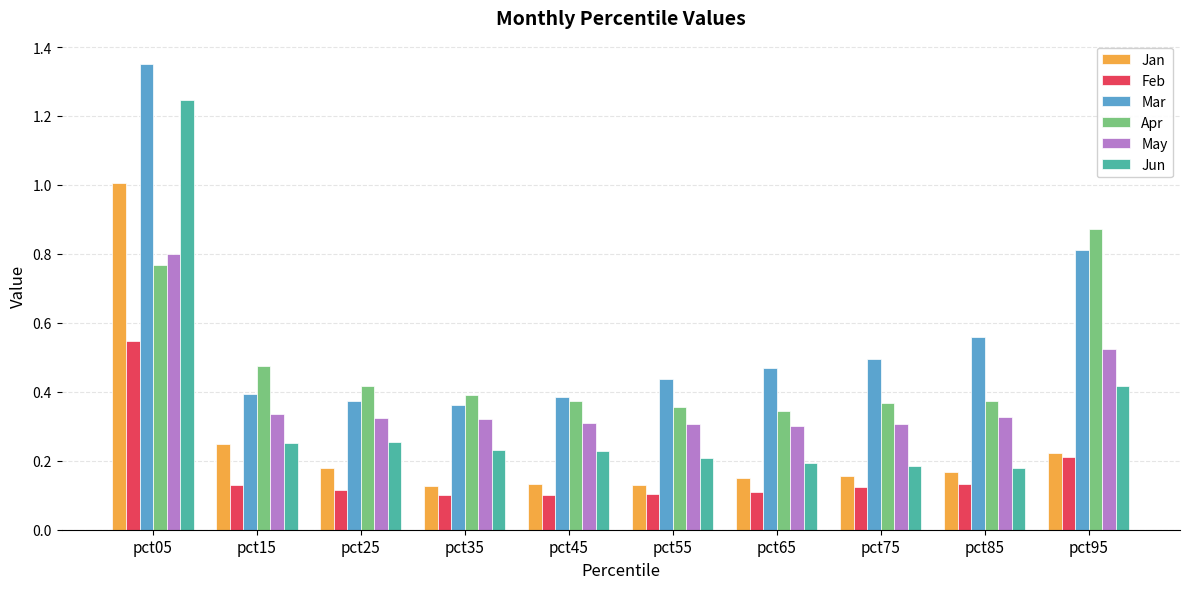

Which category has the highest value in the Apr series?

pct95